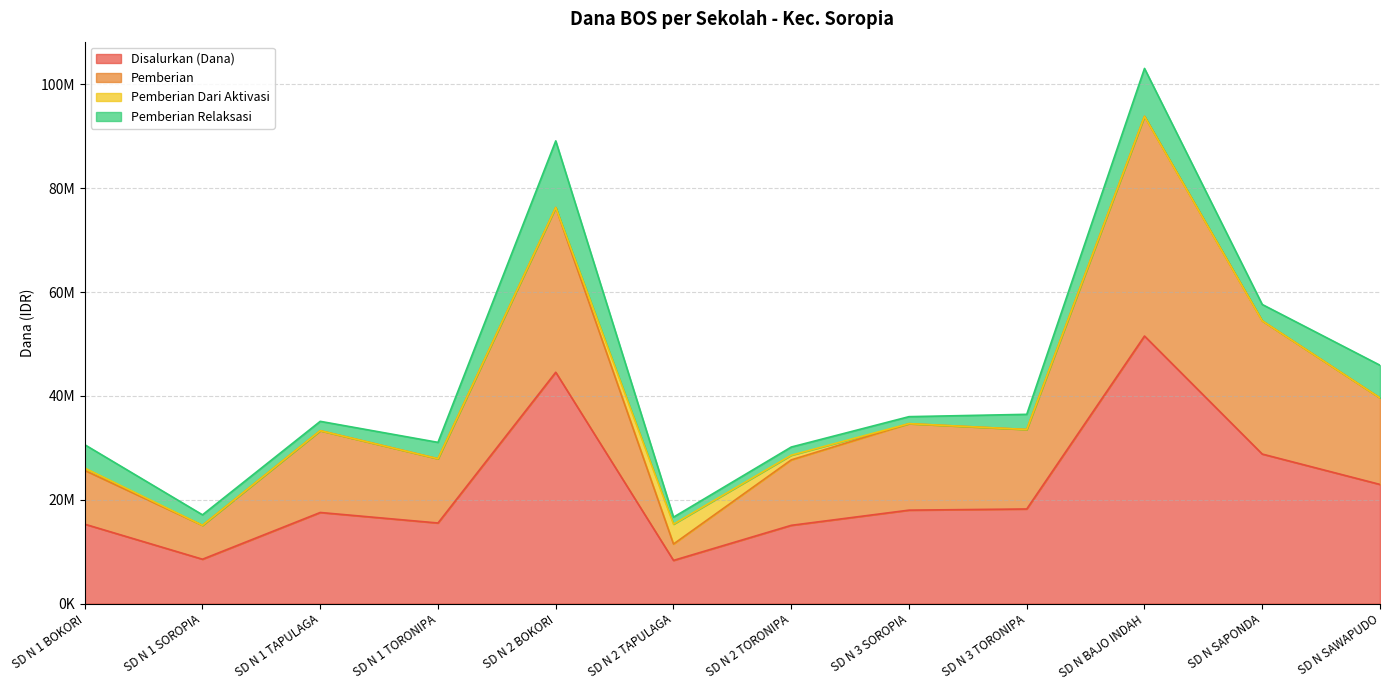

The value of Disalurkan (Dana) at SD N 2 TAPULAGA is 4133610. True or false?

False